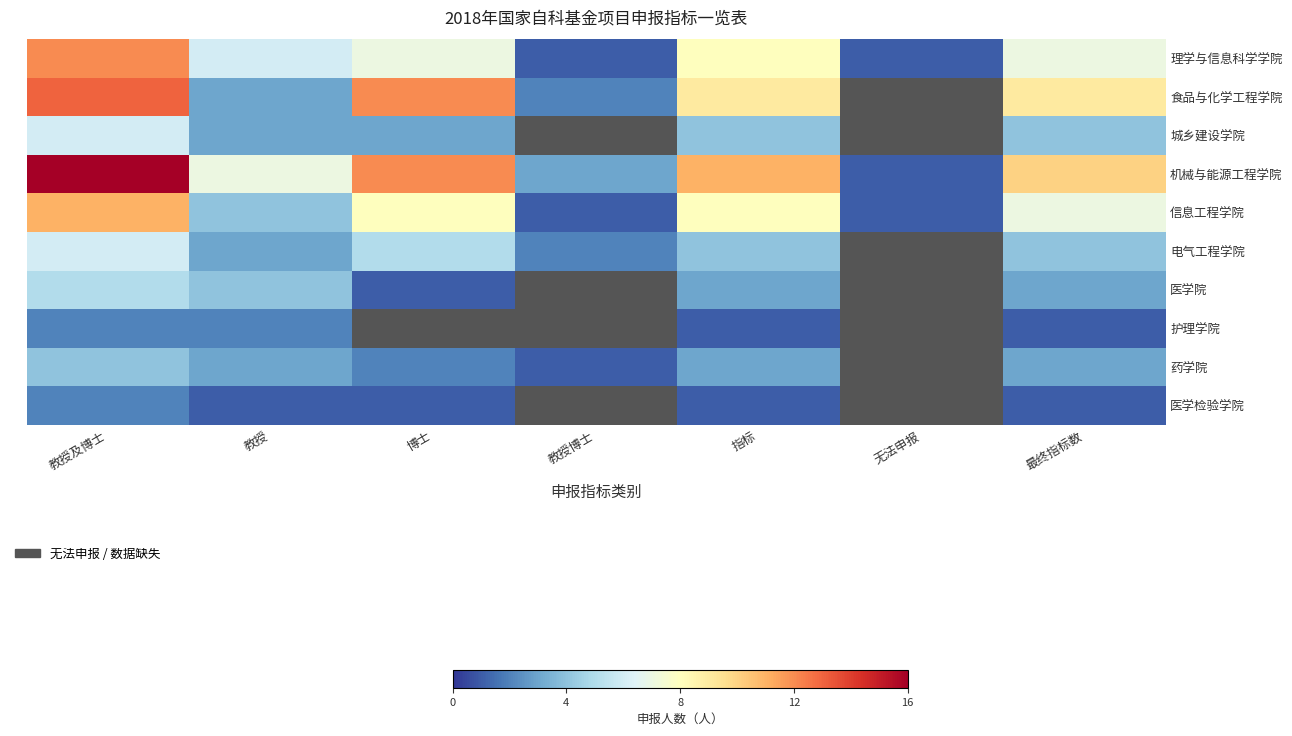

Is the value of 信息工程学院 at 教授 greater than the value of 医学院 at 指标?

Yes